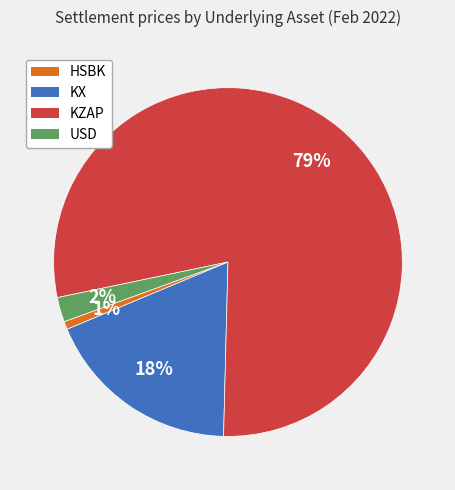

What is the largest slice in the pie chart?

KZAP